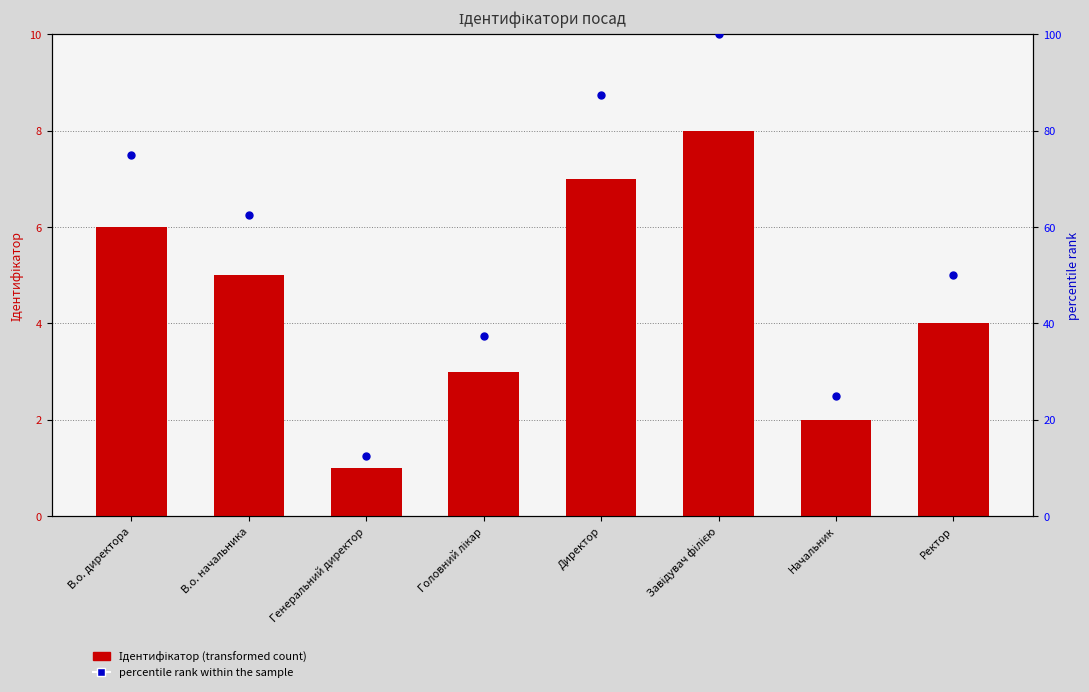

Which series reaches the minimum Y coordinate?

Ідентифікатор (transformed count)